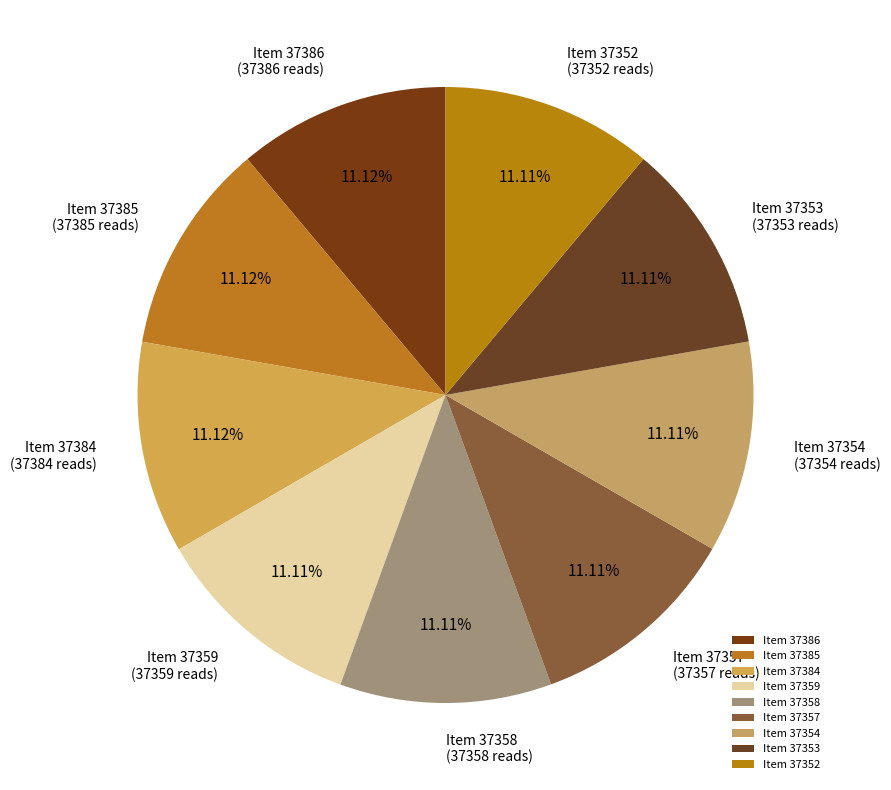

Count the number of slices in the pie.

9